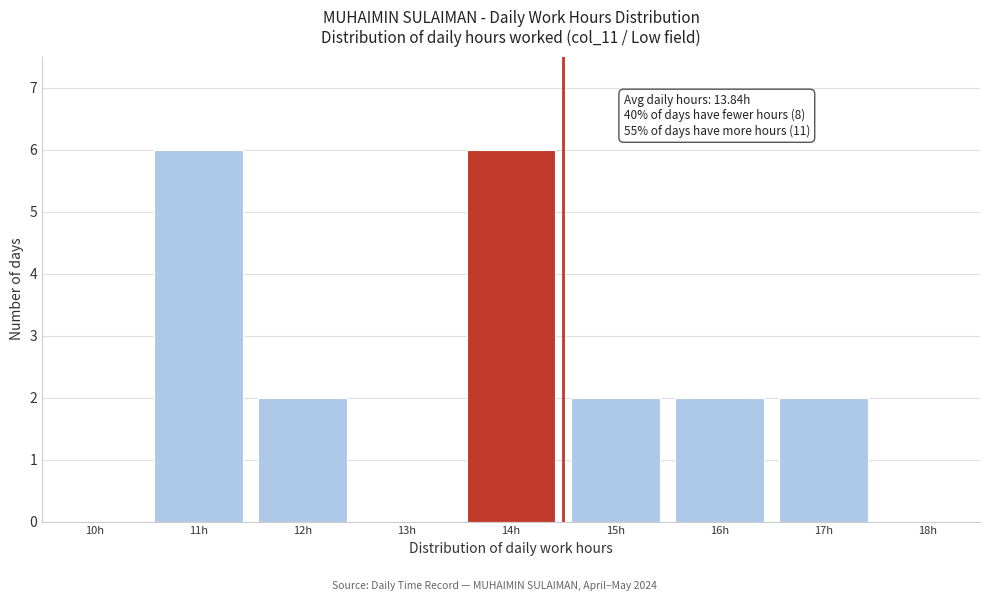

Reading left to right, what are all the values shown in this chart?

10h=0	11h=6	12h=2	13h=0	14h=6	15h=2	16h=2	17h=2	18h=0